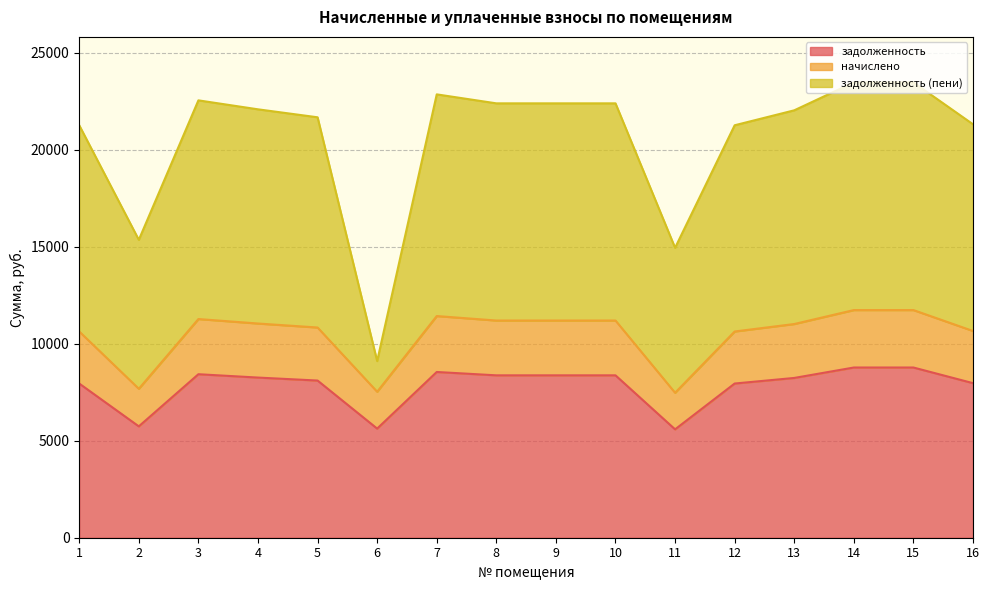

Does the chart display data point markers on the line(s)?

No